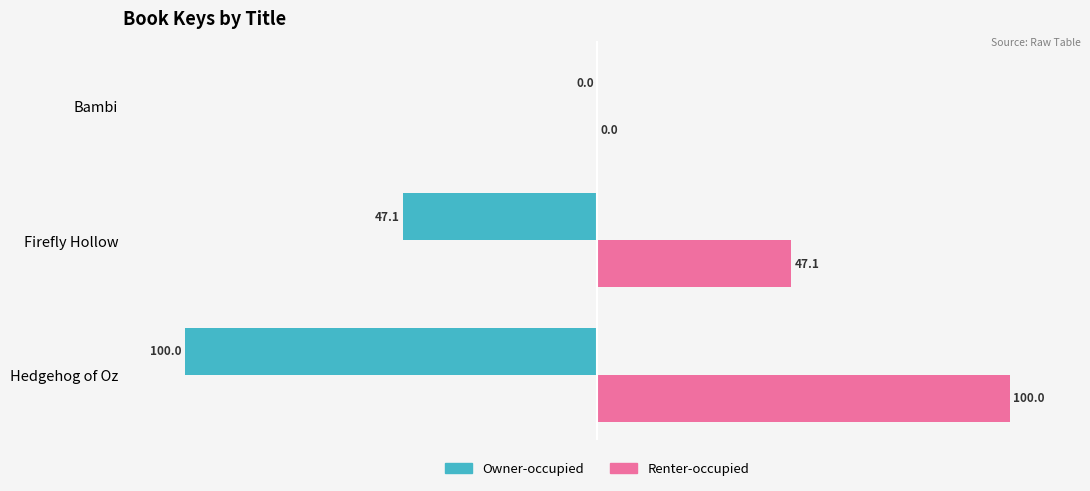

How many series are shown in this chart?

2